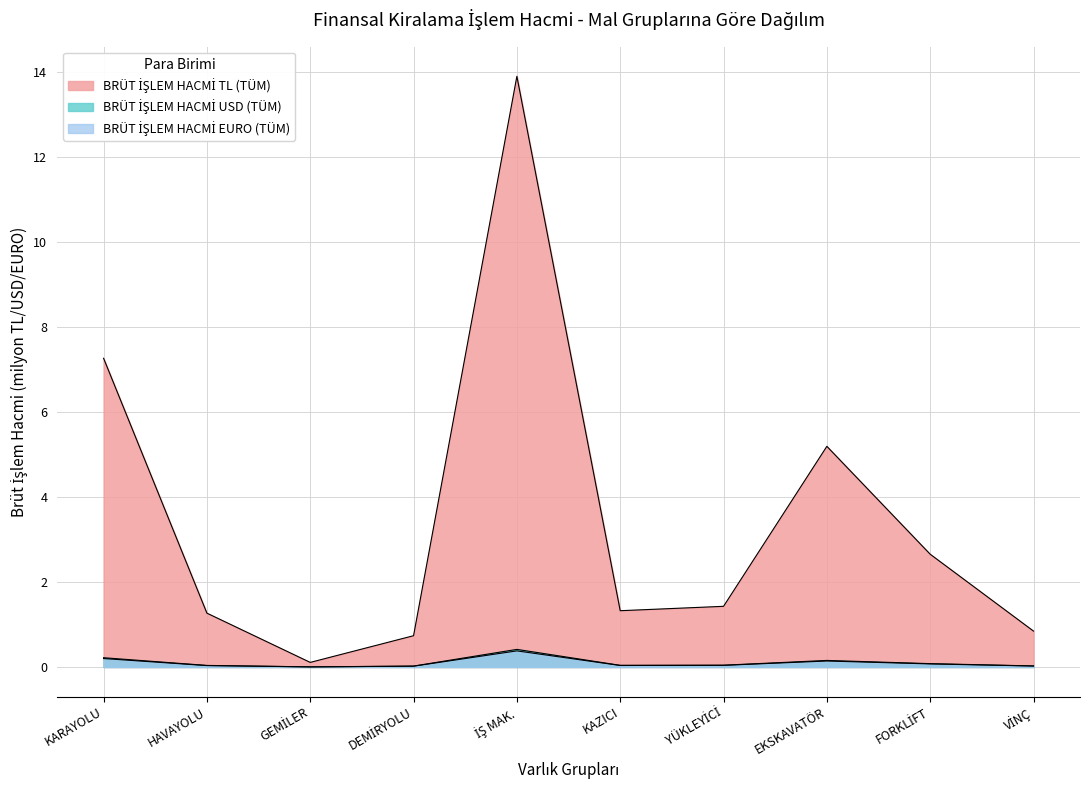

The BRÜT İŞLEM HACMİ TL (TÜM) series shows 2.4 at EKSKAVATÖR. True or false?

False